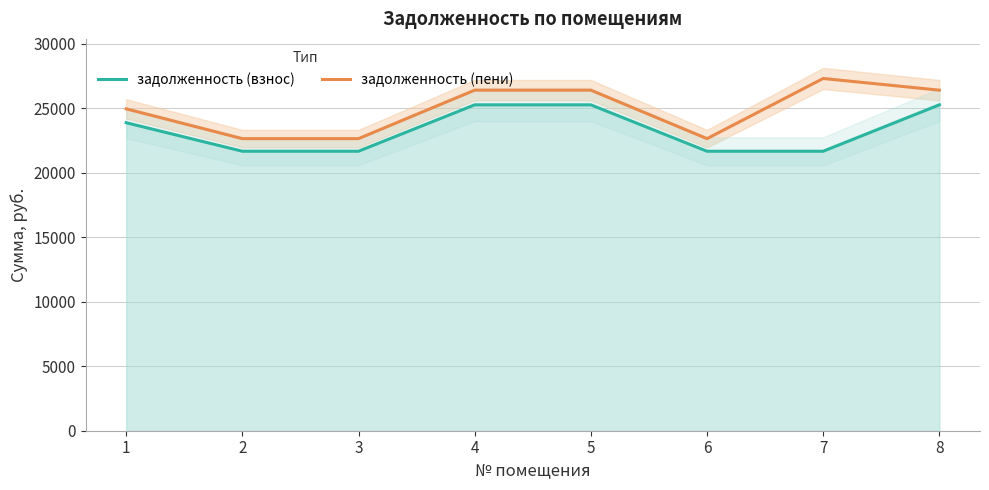

How many values in the задолженность (взнос) series are below 23868?

4